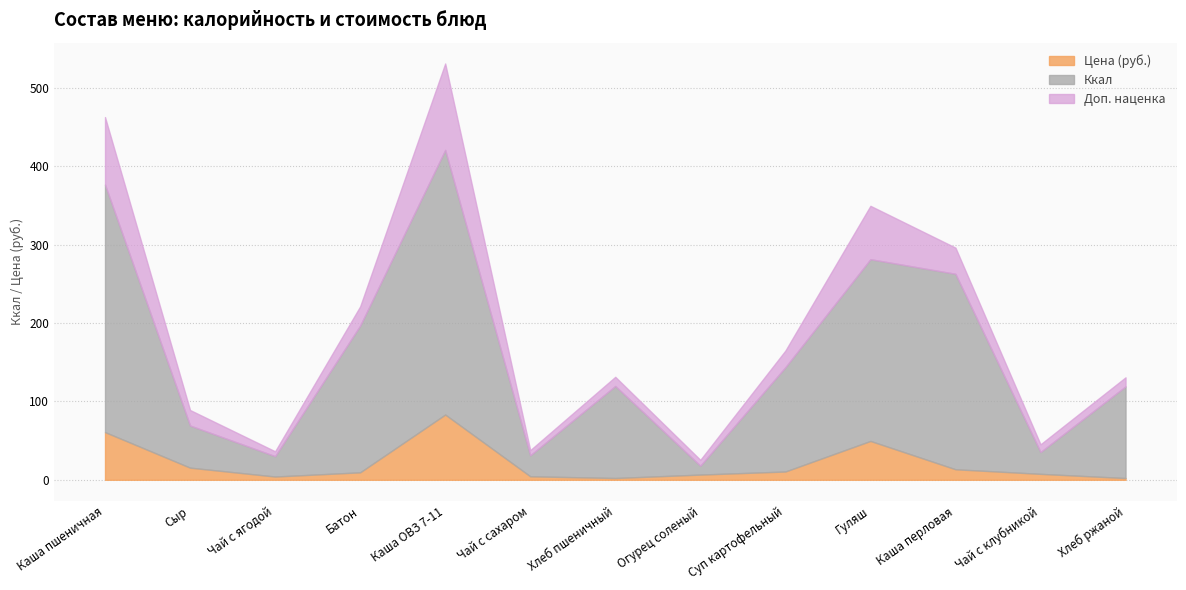

What is the sum of the Ккал values at Суп картофельный and Огурец соленый?

144.4